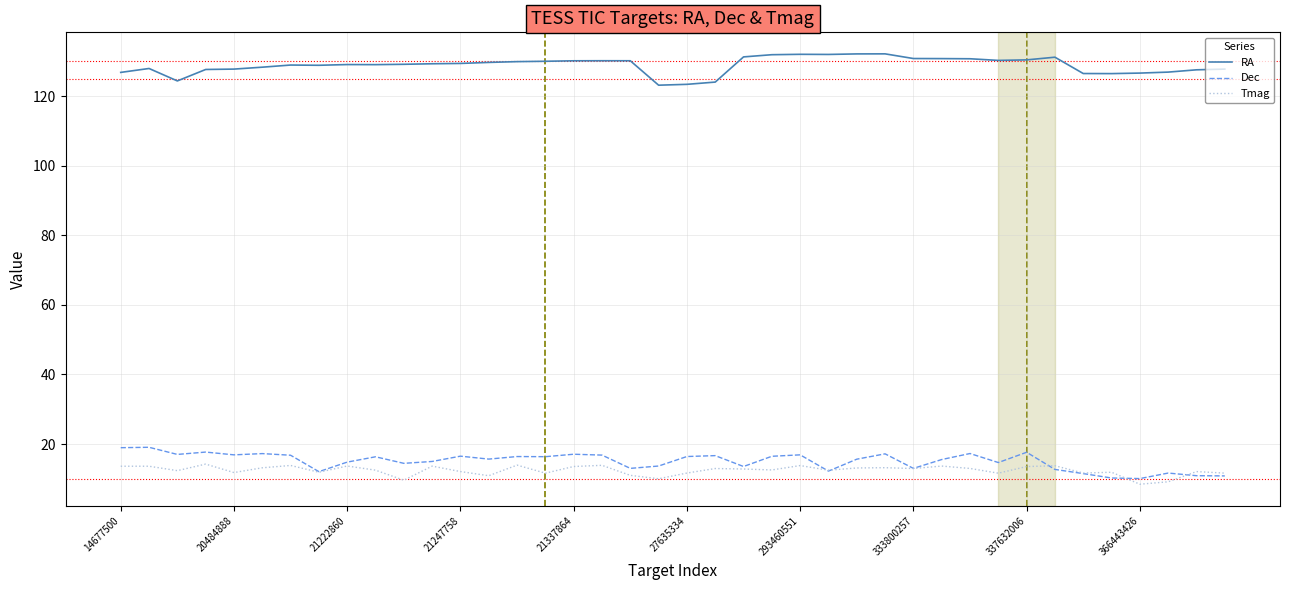

What are all the series names shown in the legend?

RA, Dec, Tmag